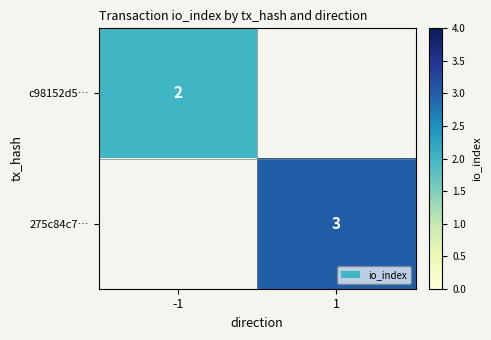

Count the number of categories in the chart.

2